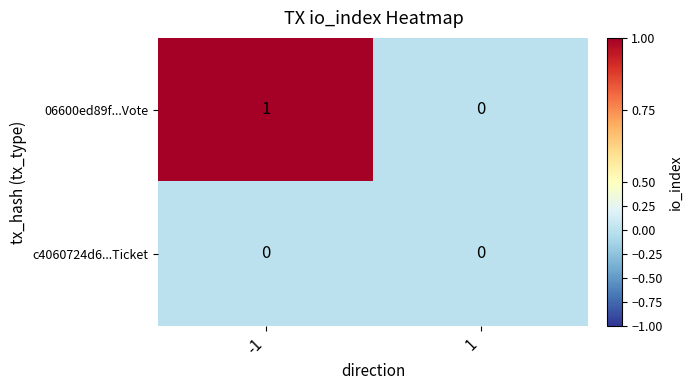

List the series in order of their overall mean, highest first.

06600ed89f...Vote, c4060724d6...Ticket